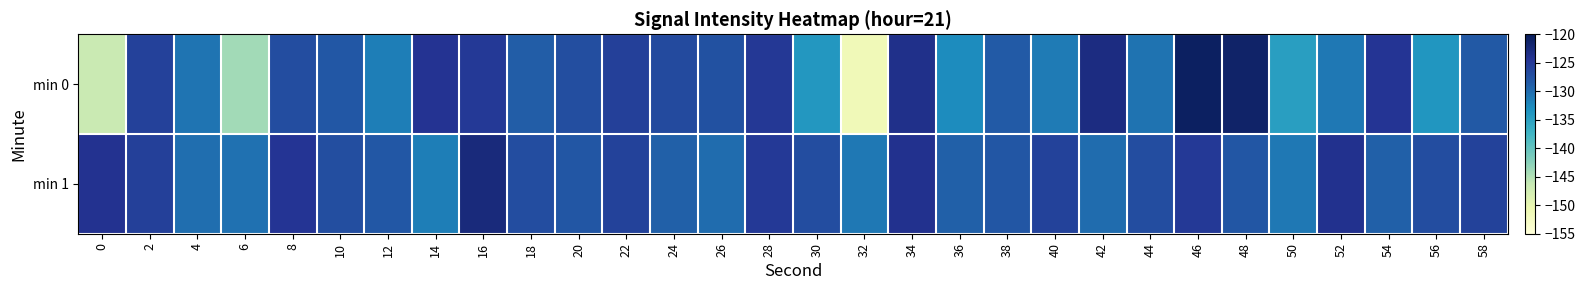

Which has a higher value, 58 or 36?

58